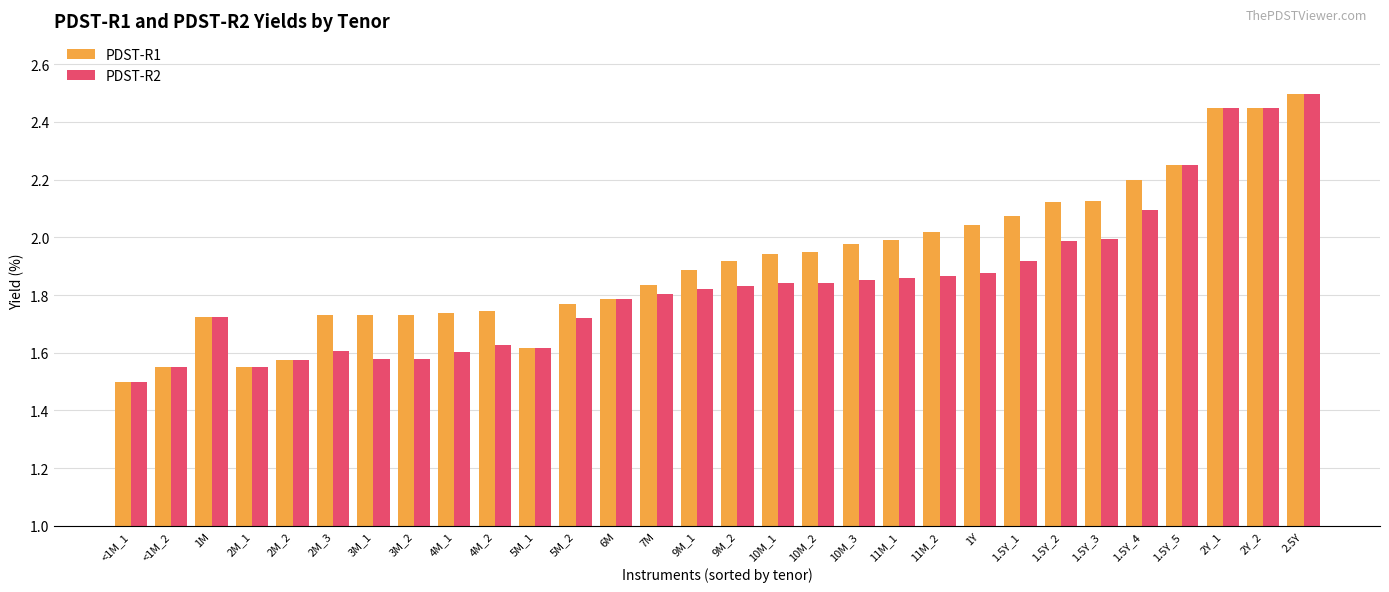

Which category has the lowest value across all series?

<1M_1